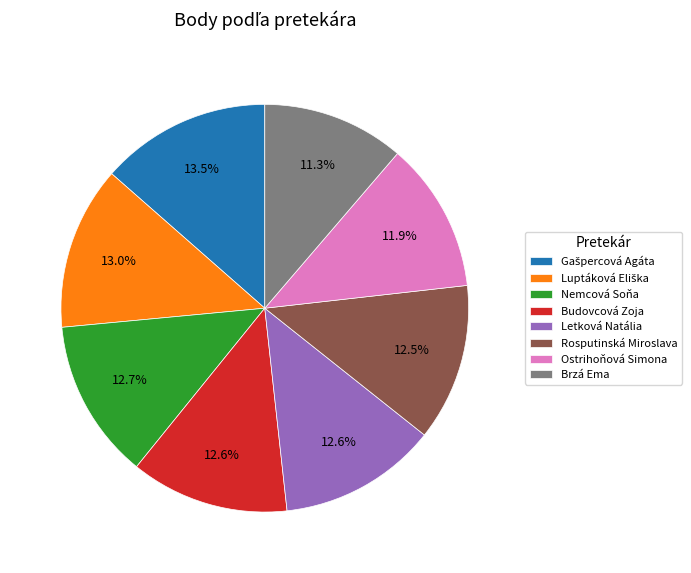

Does any single category account for the majority?

No